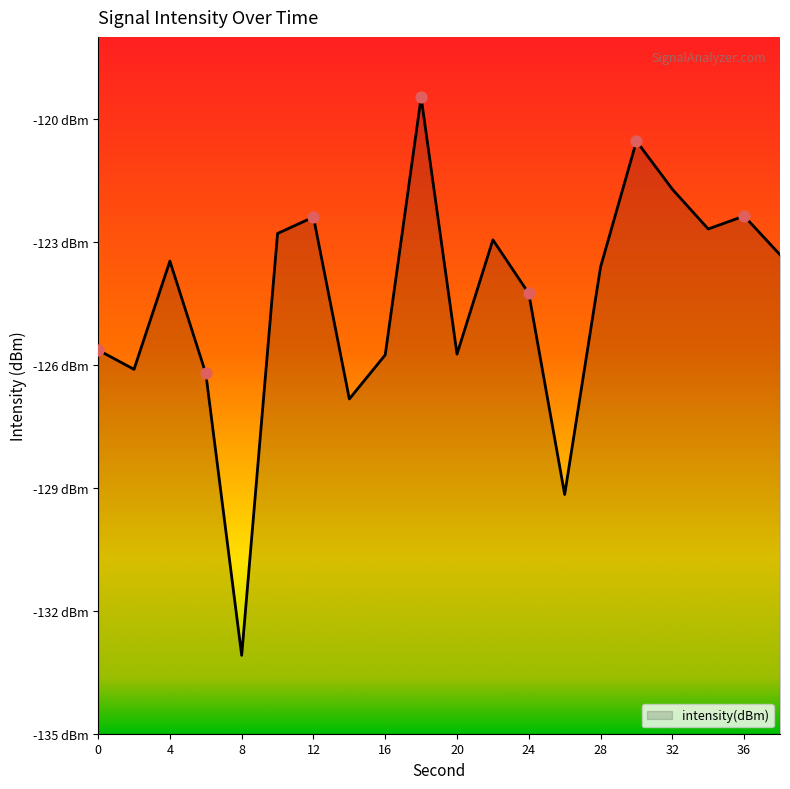

What is the change in value from 16 to 38?

+2.4